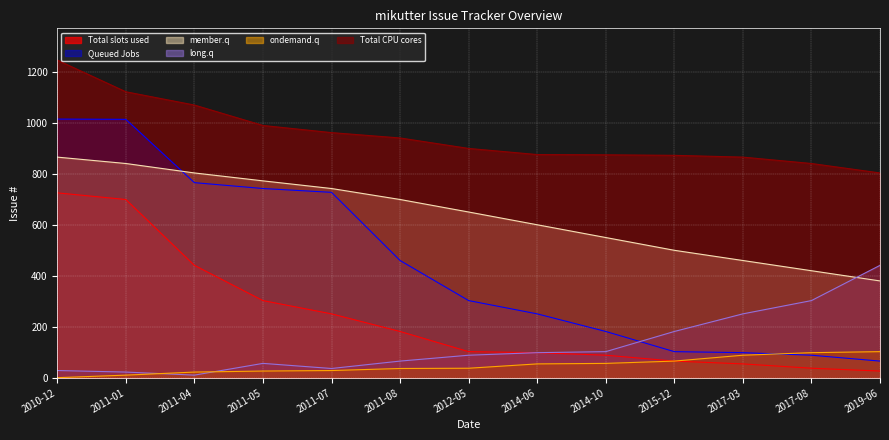

Which series has the largest range (max minus min)?

Queued Jobs